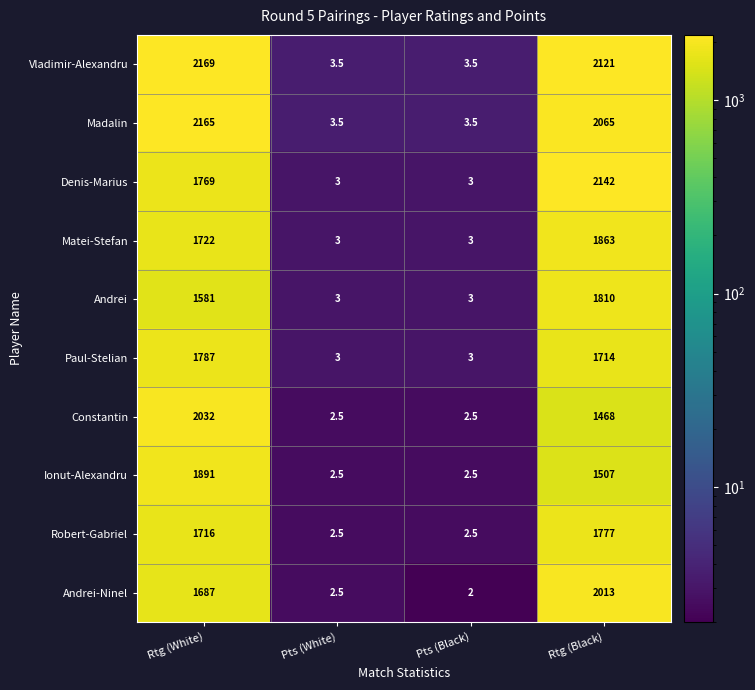

At which label is Andrei closest to 906?

Rtg (White)